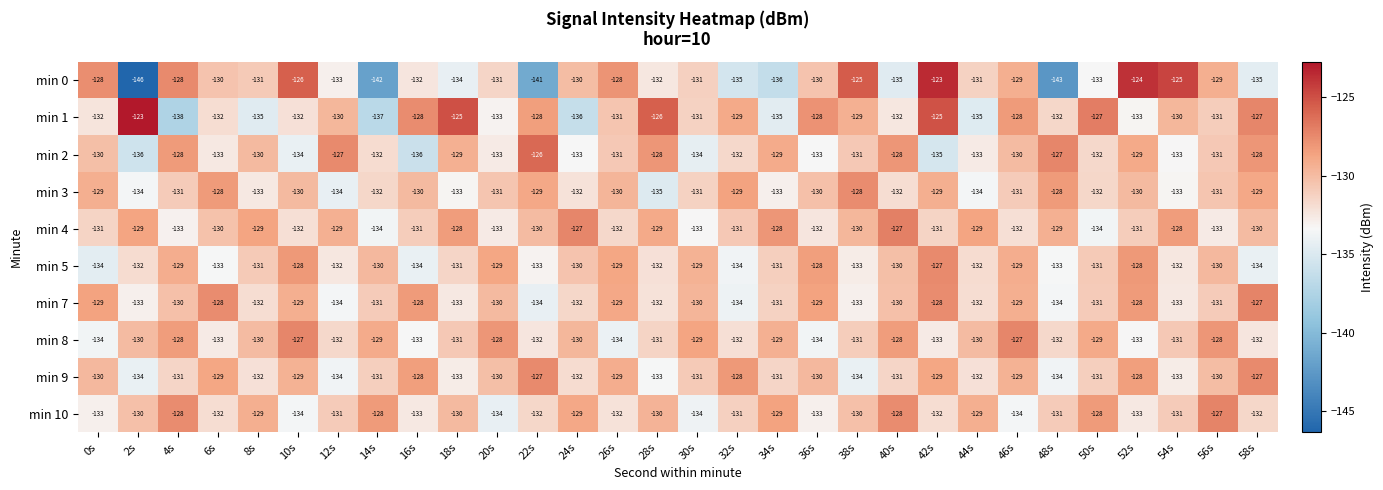

The value of min 8 at 28s is -31. True or false?

False